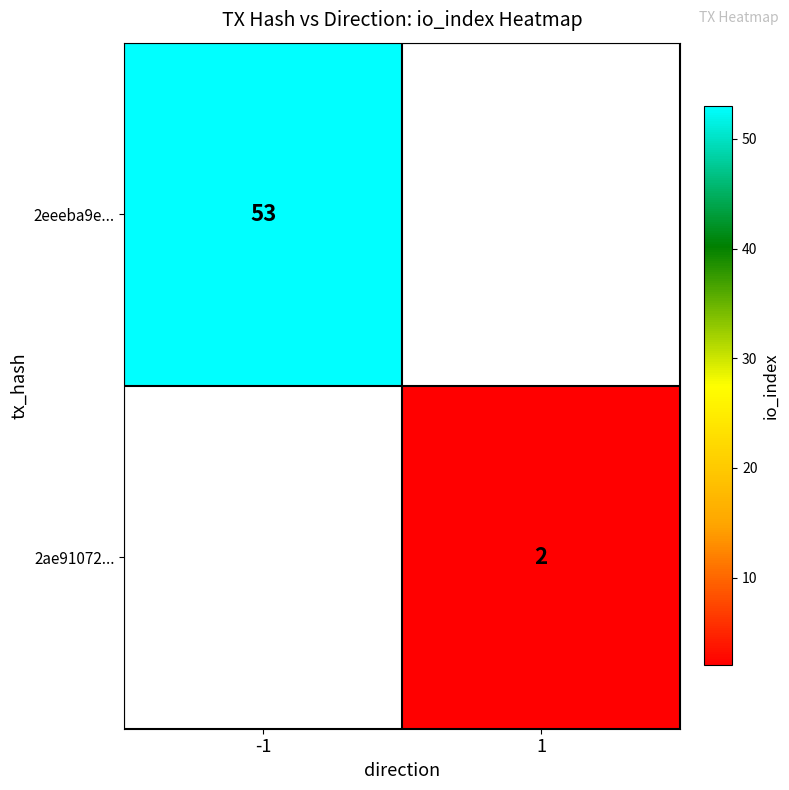

True or false: 2eeeba9e... has a value of 31 at -1.

False